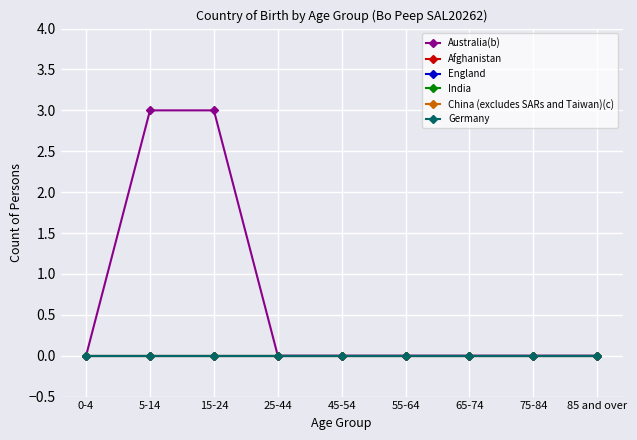

Is the value of England at 15-24 greater than the value of India at 55-64?

No